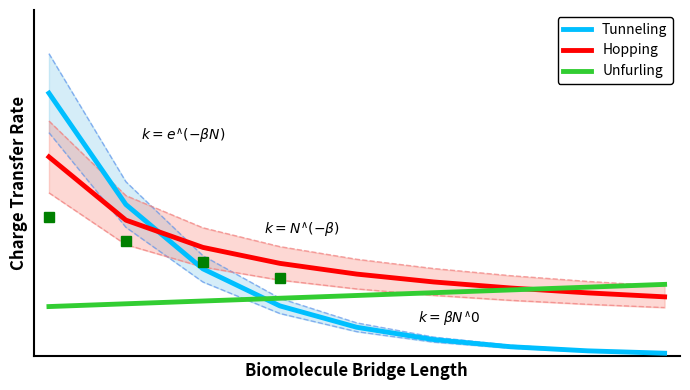

What is the difference between the maximum and minimum values in the Unfurling series?

0.1